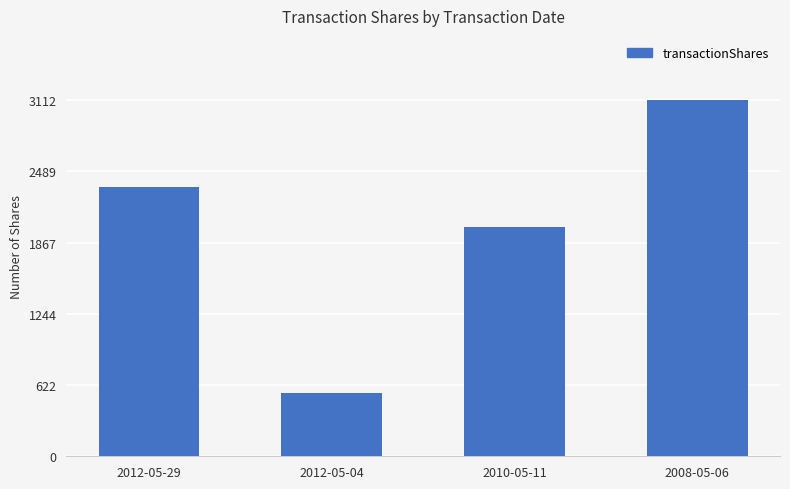

Rank the categories by value from highest to lowest.

2008-05-06, 2012-05-29, 2010-05-11, 2012-05-04